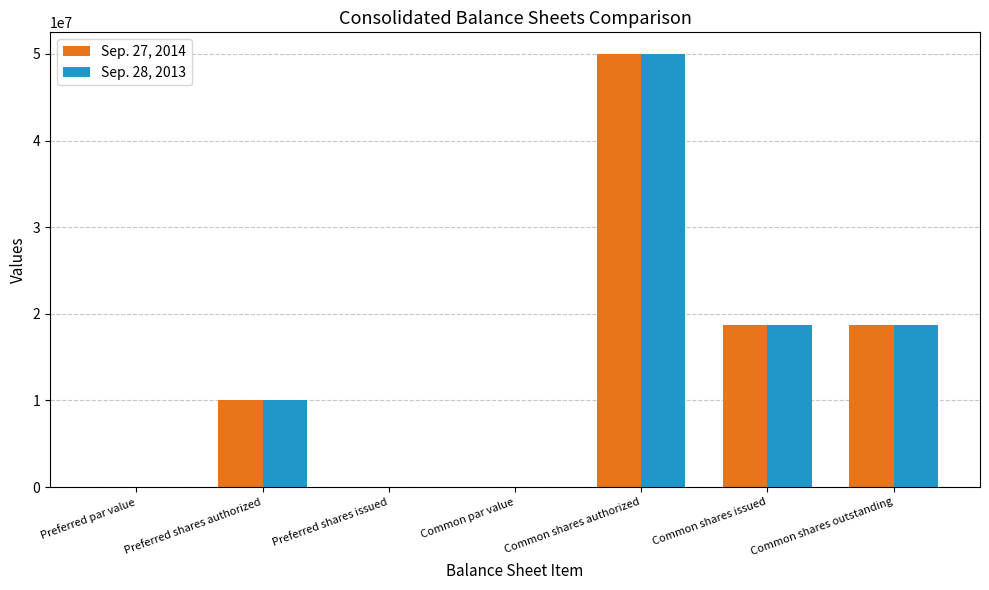

The value of Sep. 27, 2014 at Preferred shares issued is 18387291. True or false?

False